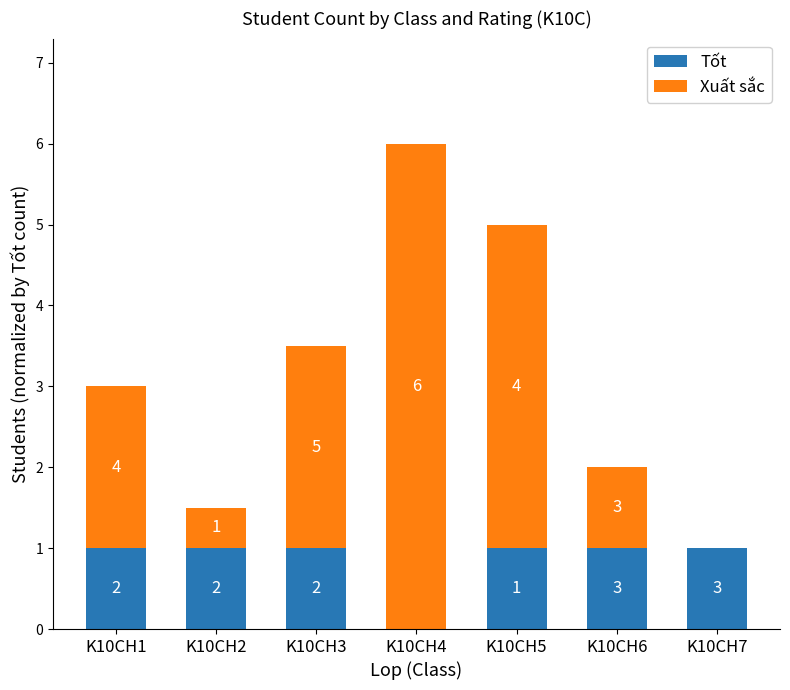

What is the sum of all Tốt values?

6.0